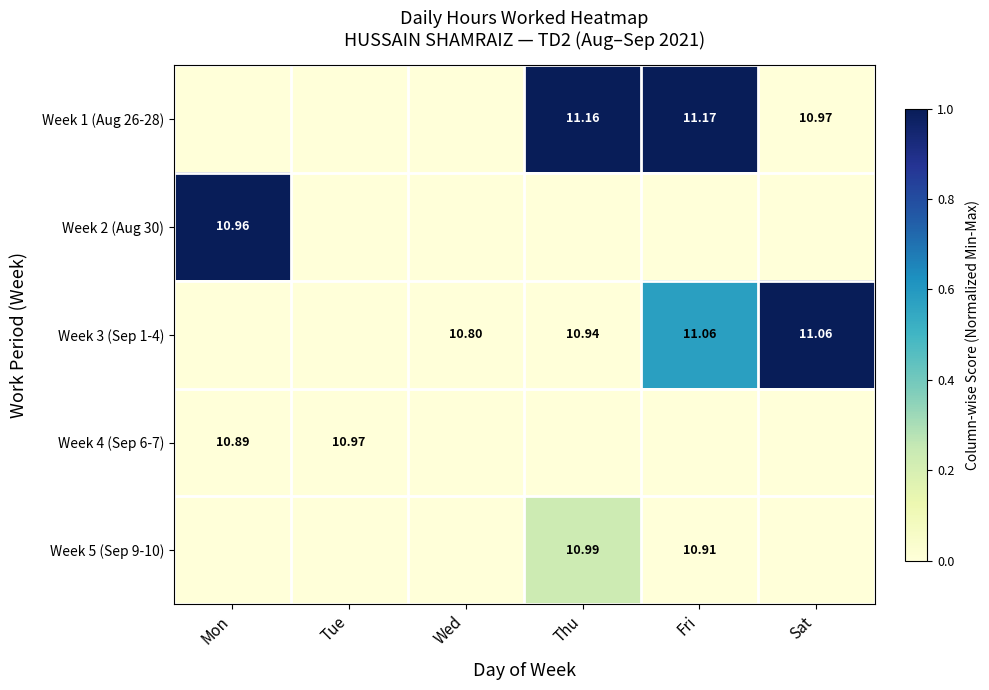

The Week 4 (Sep 6-7) series shows 0.0 at Thu. True or false?

True